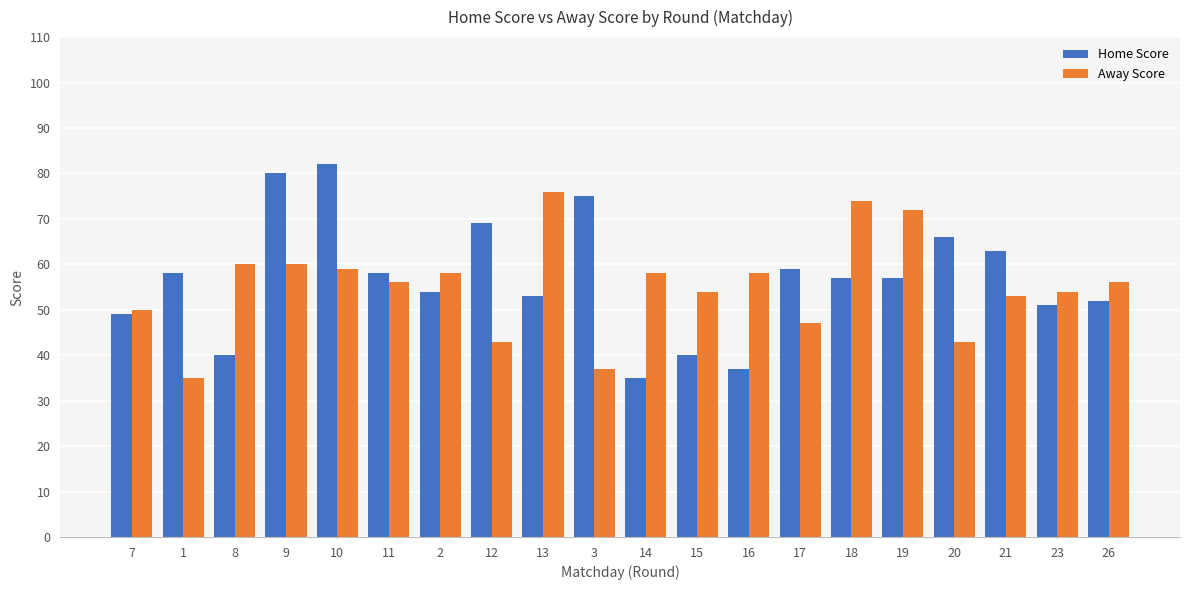

Reading left to right, list all the values displayed in this chart.

Home Score: 49	58	40	80	82	58	54	69	53	75	35	40	37	59	57	57	66	63	51	52
Away Score: 50	35	60	60	59	56	58	43	76	37	58	54	58	47	74	72	43	53	54	56